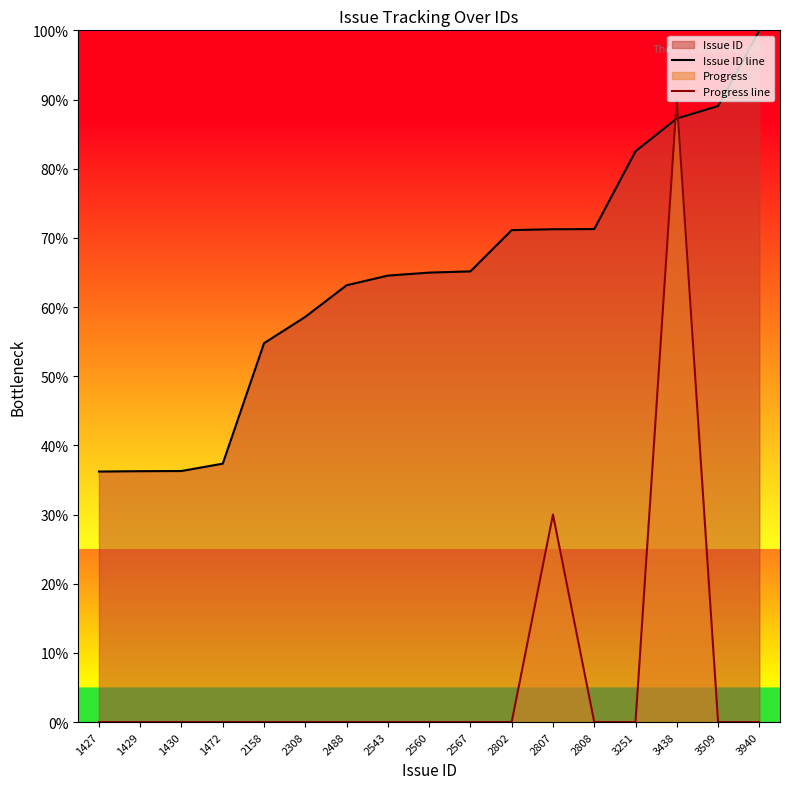

Reading left to right, transcribe all the data shown in this chart.

Issue ID line: 1427=36.2	1429=36.3	1430=36.3	1472=37.4	2158=54.8	2308=58.6	2488=63.1	2543=64.5	2560=65.0	2567=65.2	2802=71.1	2807=71.2	2808=71.3	3251=82.5	3438=87.3	3509=89.1	3940=100.0
Progress line: 1427=0.0	1429=0.0	1430=0.0	1472=0.0	2158=0.0	2308=0.0	2488=0.0	2543=0.0	2560=0.0	2567=0.0	2802=0.0	2807=30.0	2808=0.0	3251=0.0	3438=90.0	3509=0.0	3940=0.0